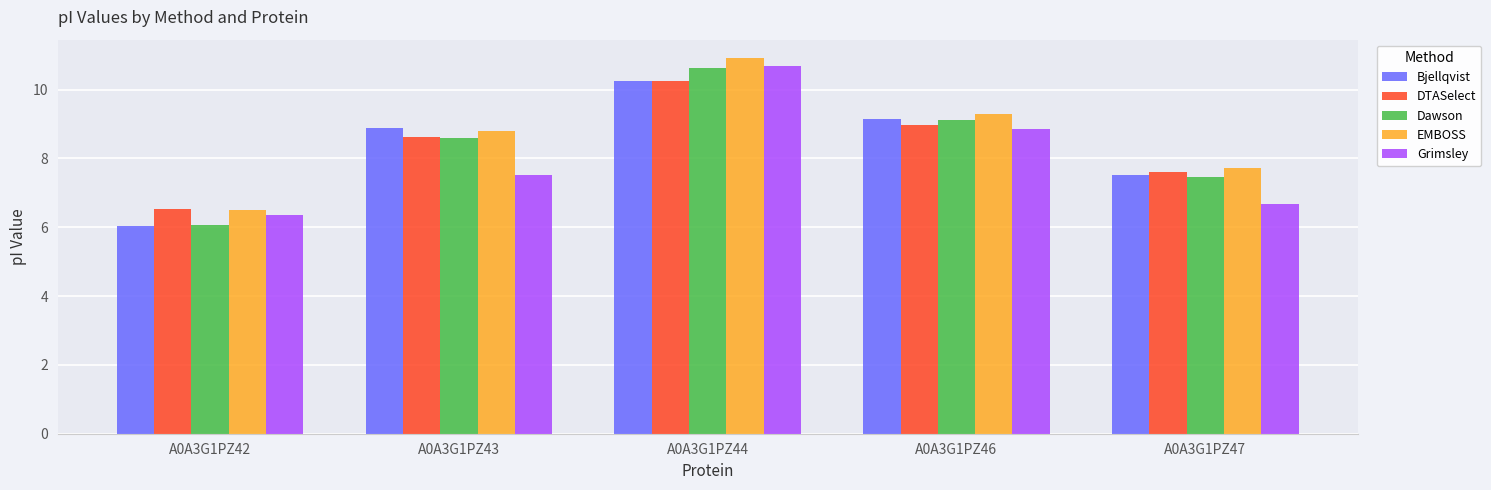

Rank the categories by Bjellqvist value from highest to lowest.

A0A3G1PZ44, A0A3G1PZ46, A0A3G1PZ43, A0A3G1PZ47, A0A3G1PZ42